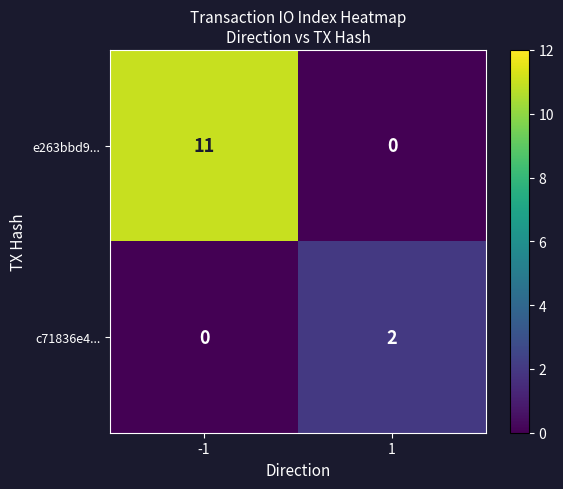

Is it true that c71836e4... equals -1 at -1?

False